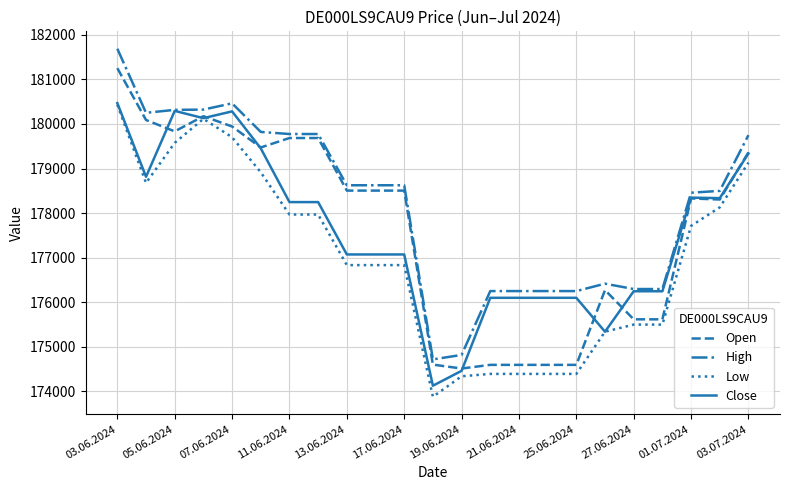

What is the highest value of the Close series?

180468